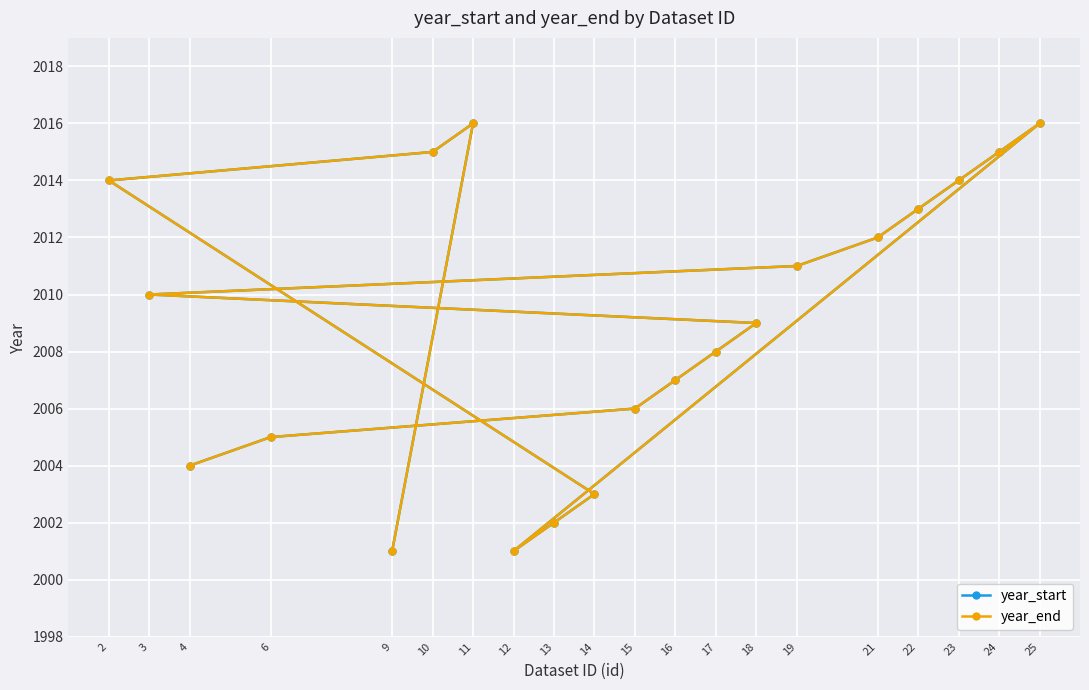

What is the average value of the year_end series?

2009